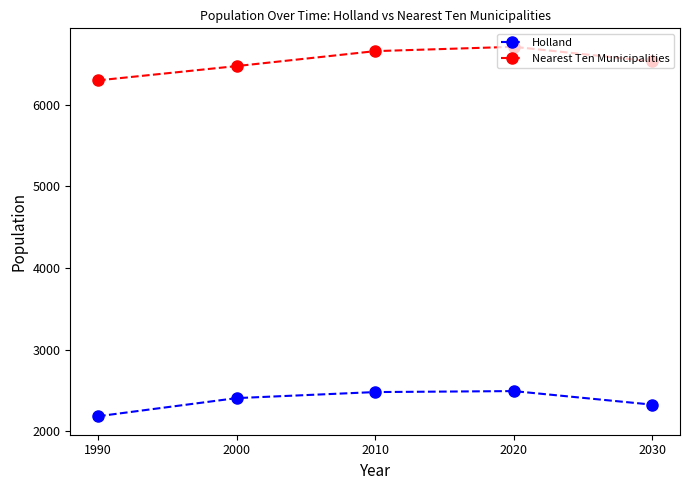

True or false: Holland has more than 0 points higher than both neighbors.

True